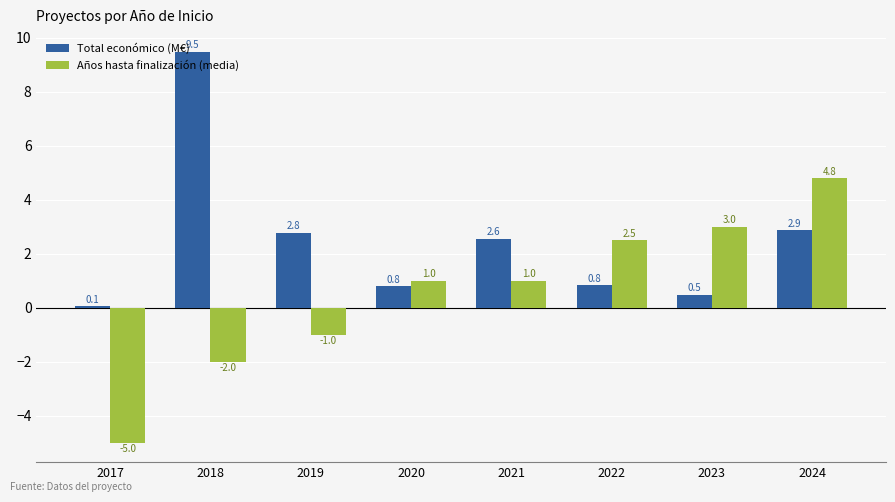

At which category does the chart reach its minimum across all series?

2017